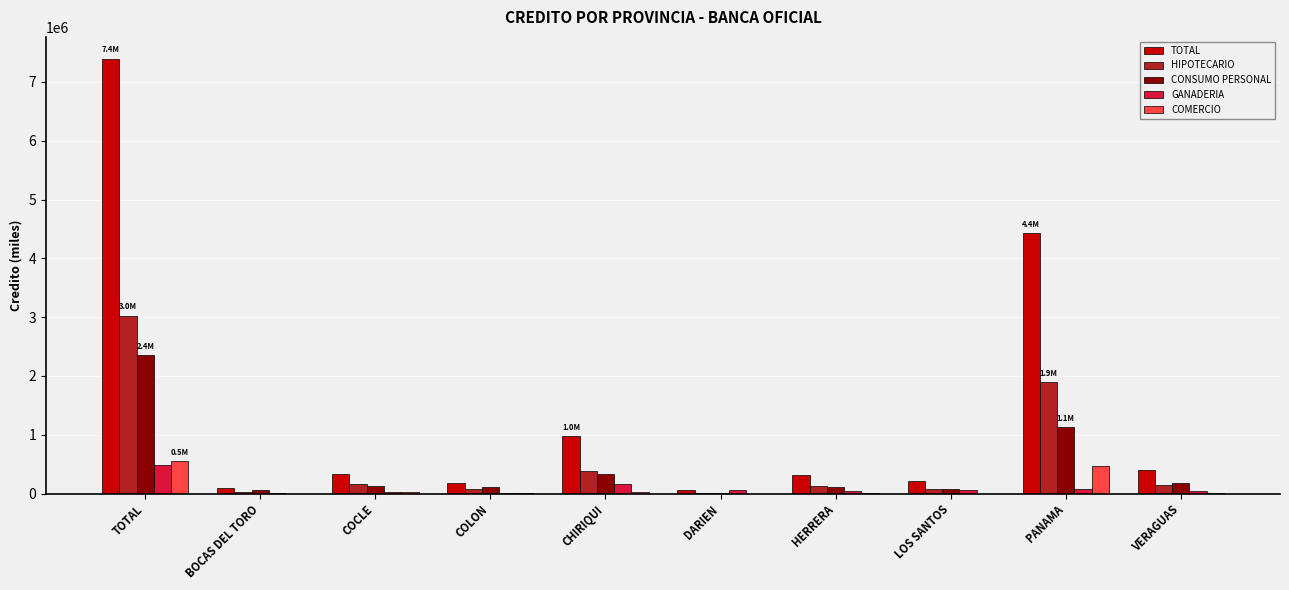

How many series are shown in this chart?

5